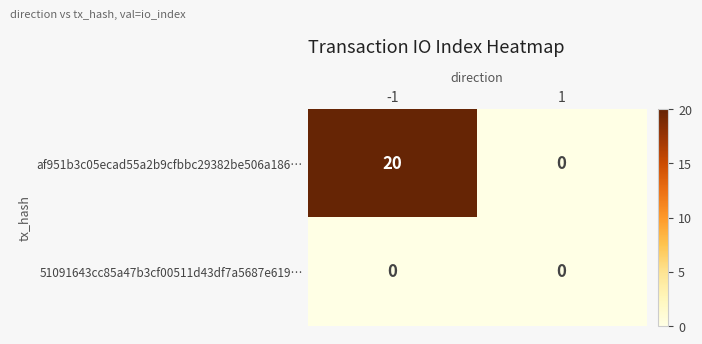

Which series has the widest spread of values?

af951b3c05ecad55a2b9cfbbc29382be506a186…